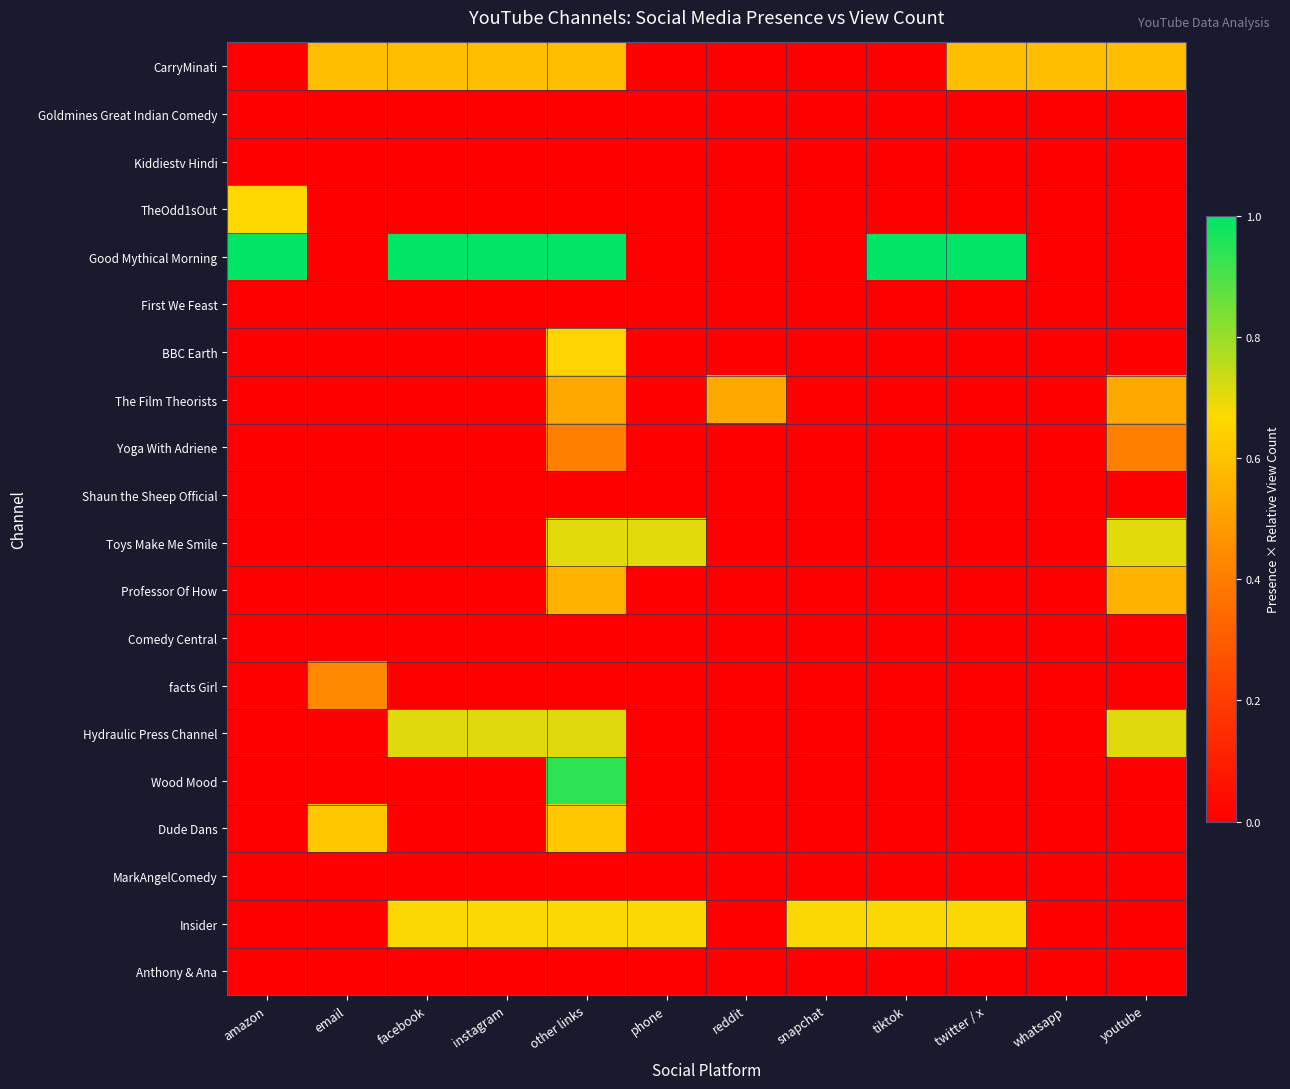

Reading left to right, extract all data points from this chart.

CarryMinati: amazon=0.0	email=0.6	facebook=0.6	instagram=0.6	other links=0.6	phone=0.0	reddit=0.0	snapchat=0.0	tiktok=0.0	twitter / x=0.6	whatsapp=0.6	youtube=0.6
Goldmines Great Indian Comedy: amazon=0.0	email=0.0	facebook=0.0	instagram=0.0	other links=0.0	phone=0.0	reddit=0.0	snapchat=0.0	tiktok=0.0	twitter / x=0.0	whatsapp=0.0	youtube=0.0
Kiddiestv Hindi: amazon=0.0	email=0.0	facebook=0.0	instagram=0.0	other links=0.0	phone=0.0	reddit=0.0	snapchat=0.0	tiktok=0.0	twitter / x=0.0	whatsapp=0.0	youtube=0.0
TheOdd1sOut: amazon=0.7	email=0.0	facebook=0.0	instagram=0.0	other links=0.0	phone=0.0	reddit=0.0	snapchat=0.0	tiktok=0.0	twitter / x=0.0	whatsapp=0.0	youtube=0.0
Good Mythical Morning: amazon=1.0	email=0.0	facebook=1.0	instagram=1.0	other links=1.0	phone=0.0	reddit=0.0	snapchat=0.0	tiktok=1.0	twitter / x=1.0	whatsapp=0.0	youtube=0.0
First We Feast: amazon=0.0	email=0.0	facebook=0.0	instagram=0.0	other links=0.0	phone=0.0	reddit=0.0	snapchat=0.0	tiktok=0.0	twitter / x=0.0	whatsapp=0.0	youtube=0.0
BBC Earth: amazon=0.0	email=0.0	facebook=0.0	instagram=0.0	other links=0.7	phone=0.0	reddit=0.0	snapchat=0.0	tiktok=0.0	twitter / x=0.0	whatsapp=0.0	youtube=0.0
The Film Theorists: amazon=0.0	email=0.0	facebook=0.0	instagram=0.0	other links=0.5	phone=0.0	reddit=0.5	snapchat=0.0	tiktok=0.0	twitter / x=0.0	whatsapp=0.0	youtube=0.5
Yoga With Adriene: amazon=0.0	email=0.0	facebook=0.0	instagram=0.0	other links=0.4	phone=0.0	reddit=0.0	snapchat=0.0	tiktok=0.0	twitter / x=0.0	whatsapp=0.0	youtube=0.4
Shaun the Sheep Official: amazon=0.0	email=0.0	facebook=0.0	instagram=0.0	other links=0.0	phone=0.0	reddit=0.0	snapchat=0.0	tiktok=0.0	twitter / x=0.0	whatsapp=0.0	youtube=0.0
Toys Make Me Smile: amazon=0.0	email=0.0	facebook=0.0	instagram=0.0	other links=0.7	phone=0.7	reddit=0.0	snapchat=0.0	tiktok=0.0	twitter / x=0.0	whatsapp=0.0	youtube=0.7
Professor Of How: amazon=0.0	email=0.0	facebook=0.0	instagram=0.0	other links=0.6	phone=0.0	reddit=0.0	snapchat=0.0	tiktok=0.0	twitter / x=0.0	whatsapp=0.0	youtube=0.6
Comedy Central: amazon=0.0	email=0.0	facebook=0.0	instagram=0.0	other links=0.0	phone=0.0	reddit=0.0	snapchat=0.0	tiktok=0.0	twitter / x=0.0	whatsapp=0.0	youtube=0.0
facts Girl: amazon=0.0	email=0.4	facebook=0.0	instagram=0.0	other links=0.0	phone=0.0	reddit=0.0	snapchat=0.0	tiktok=0.0	twitter / x=0.0	whatsapp=0.0	youtube=0.0
Hydraulic Press Channel: amazon=0.0	email=0.0	facebook=0.7	instagram=0.7	other links=0.7	phone=0.0	reddit=0.0	snapchat=0.0	tiktok=0.0	twitter / x=0.0	whatsapp=0.0	youtube=0.7
Wood Mood: amazon=0.0	email=0.0	facebook=0.0	instagram=0.0	other links=0.9	phone=0.0	reddit=0.0	snapchat=0.0	tiktok=0.0	twitter / x=0.0	whatsapp=0.0	youtube=0.0
Dude Dans: amazon=0.0	email=0.6	facebook=0.0	instagram=0.0	other links=0.6	phone=0.0	reddit=0.0	snapchat=0.0	tiktok=0.0	twitter / x=0.0	whatsapp=0.0	youtube=0.0
MarkAngelComedy: amazon=0.0	email=0.0	facebook=0.0	instagram=0.0	other links=0.0	phone=0.0	reddit=0.0	snapchat=0.0	tiktok=0.0	twitter / x=0.0	whatsapp=0.0	youtube=0.0
Insider: amazon=0.0	email=0.0	facebook=0.7	instagram=0.7	other links=0.7	phone=0.7	reddit=0.0	snapchat=0.7	tiktok=0.7	twitter / x=0.7	whatsapp=0.0	youtube=0.0
Anthony & Ana: amazon=0.0	email=0.0	facebook=0.0	instagram=0.0	other links=0.0	phone=0.0	reddit=0.0	snapchat=0.0	tiktok=0.0	twitter / x=0.0	whatsapp=0.0	youtube=0.0